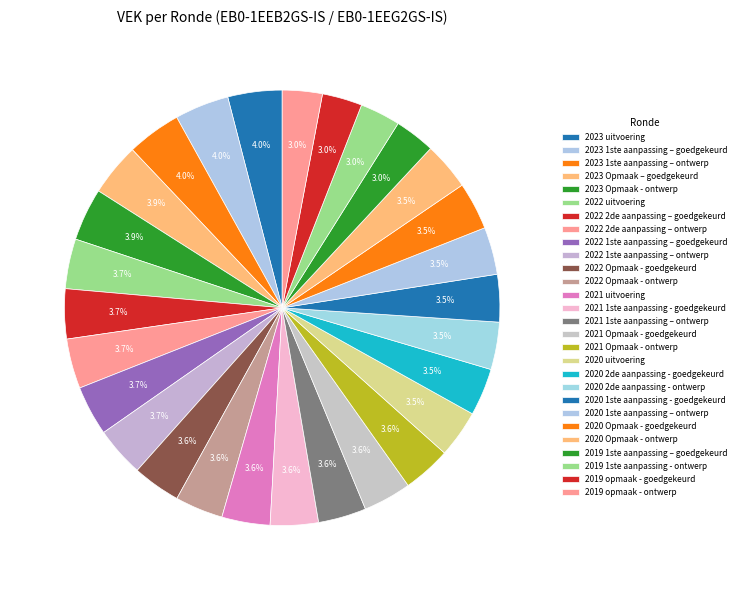

Combined, do 2022 2de aanpassing – ontwerp and 2021 Opmaak - ontwerp account for over 50%?

No